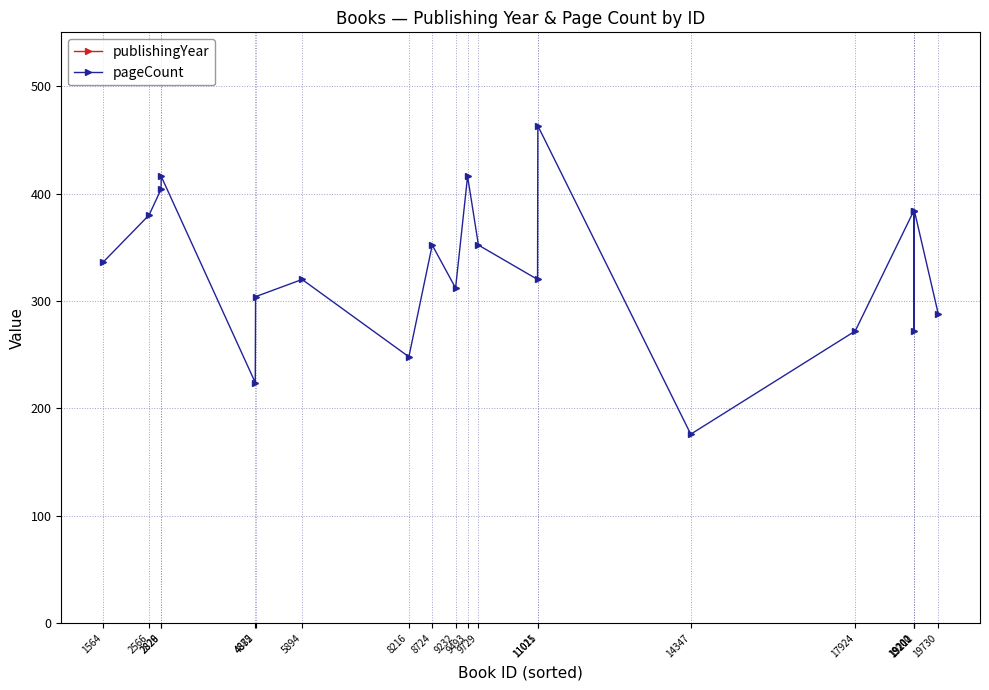

How many lines are shown in the chart?

2